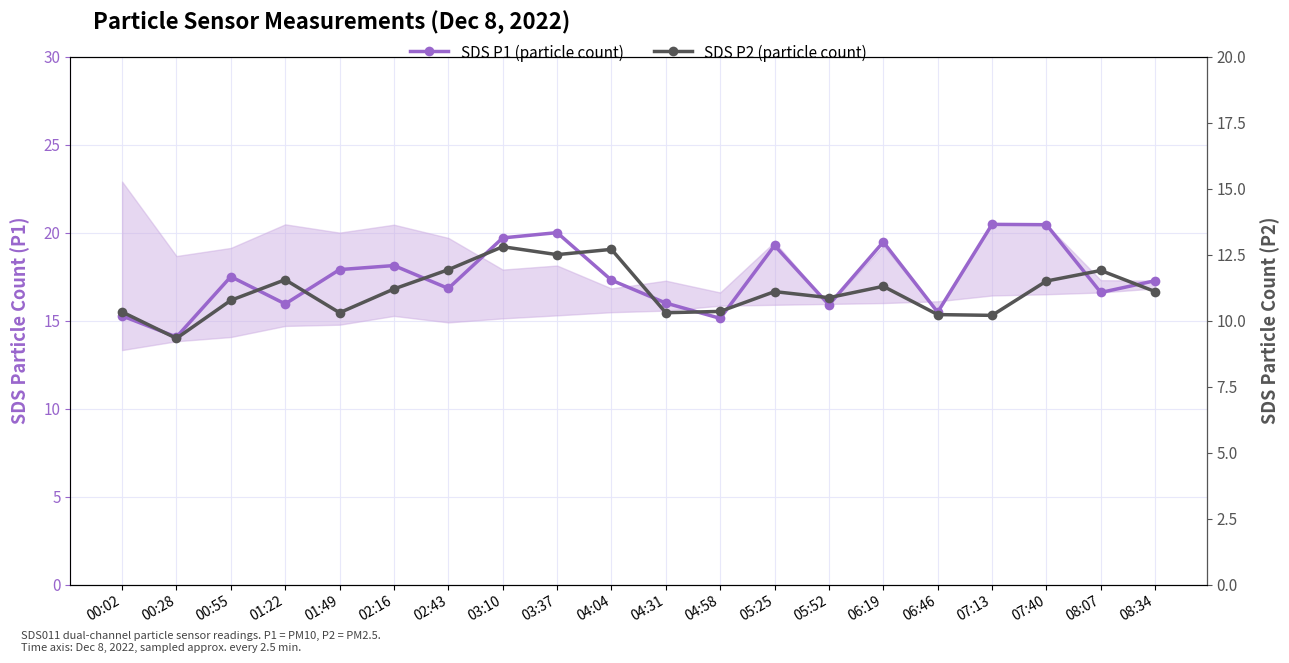

True or false: SDS P2 (particle count) and SDS P1 (particle count) intersect in this chart.

False